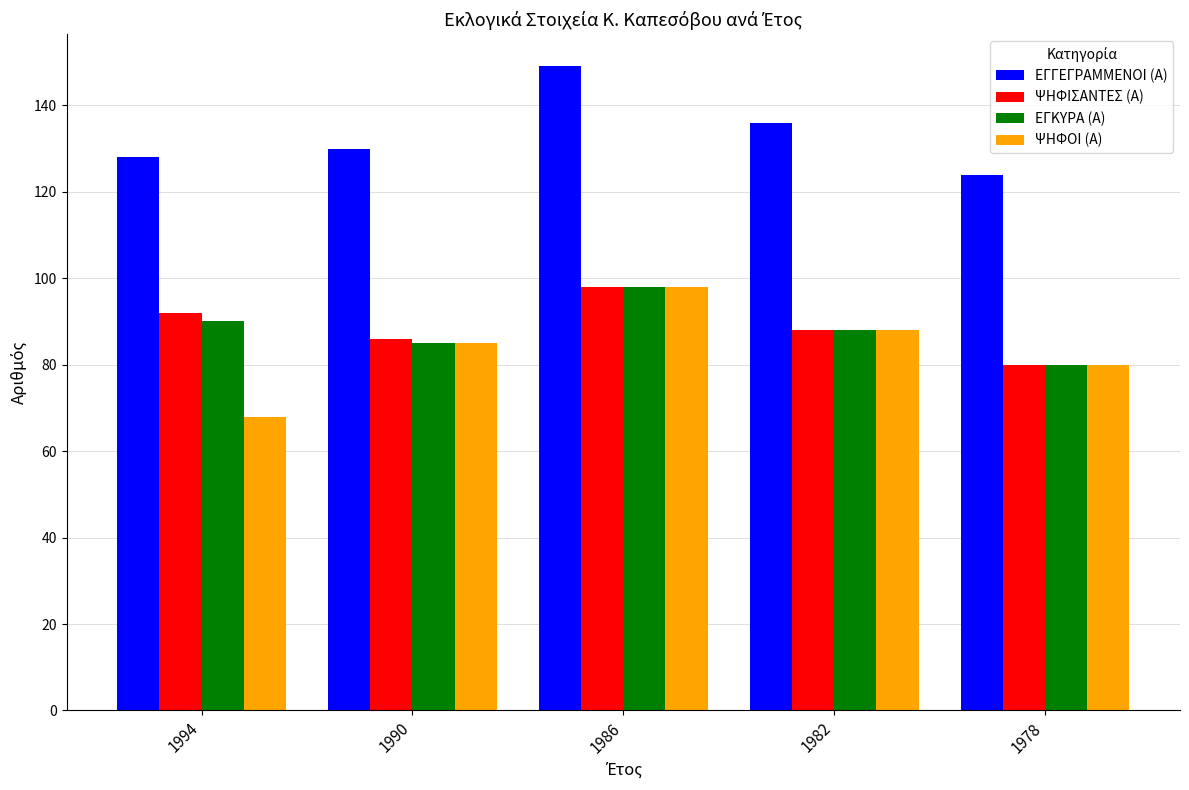

What is the value of the ΕΓΚΥΡΑ (Α) bar at the 2nd from the left?

85